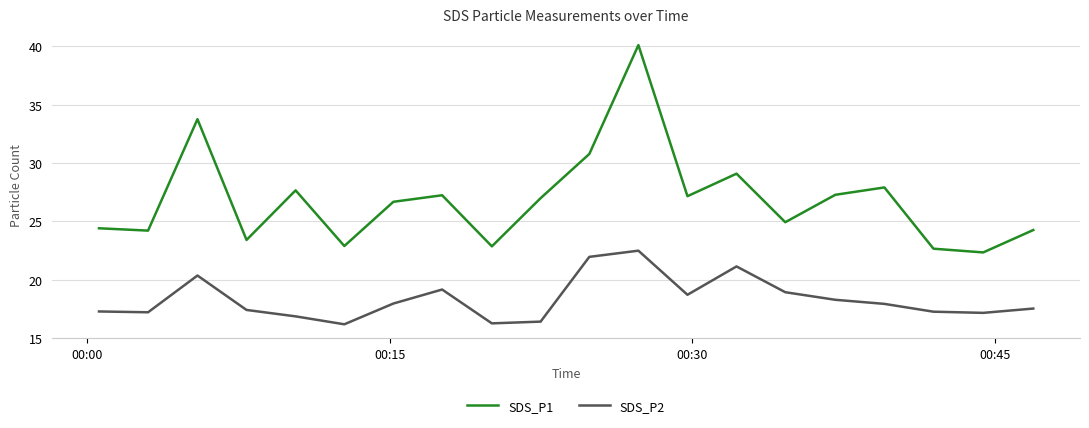

How many series are shown in this chart?

2